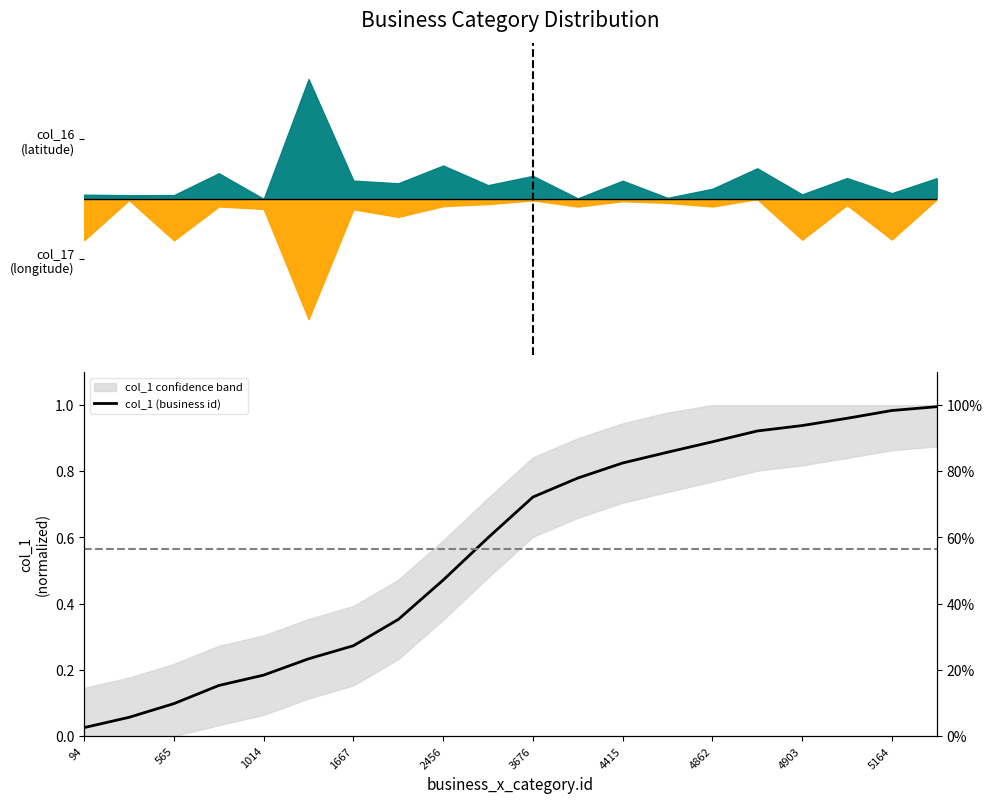

What is the sum of all values?

11.3